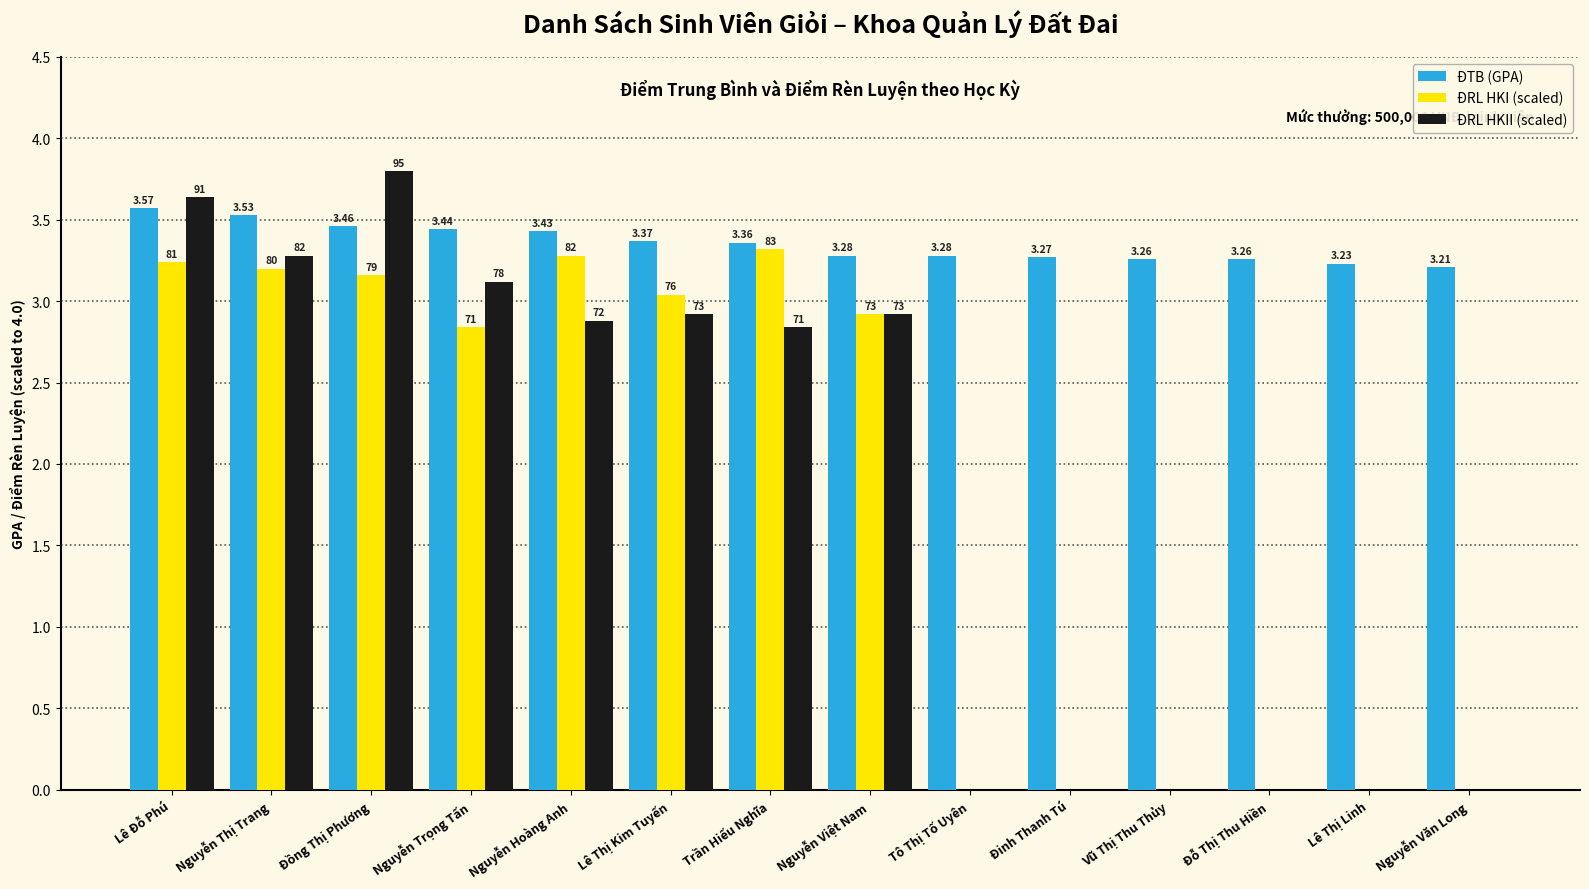

Which category has the lowest value in the ĐTB (GPA) series?

Nguyễn Văn Long